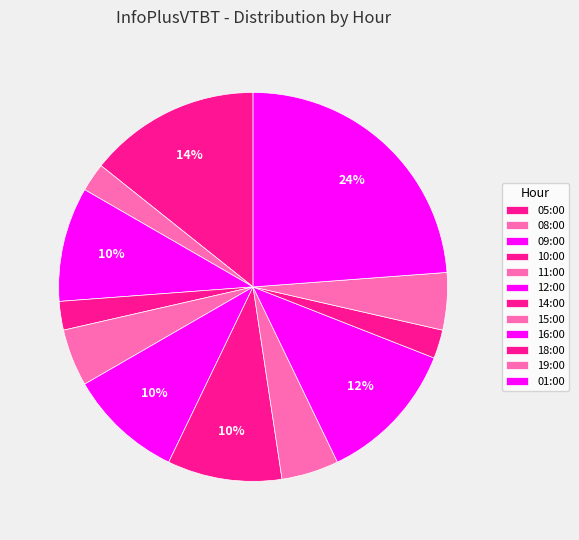

Does any single category account for the majority?

No